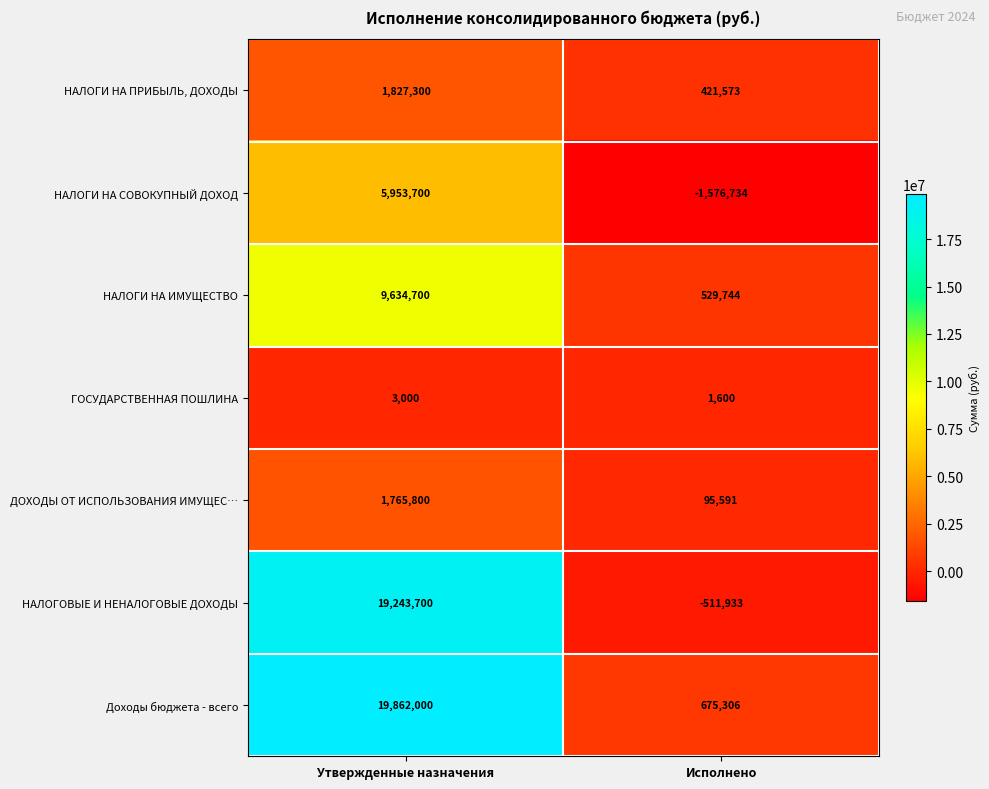

Which label corresponds to the smallest value in the chart?

Исполнено